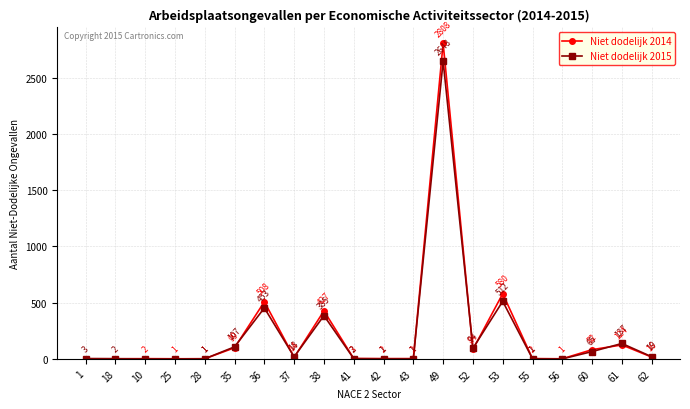

Read the Niet dodelijk 2015 value at 62.

19